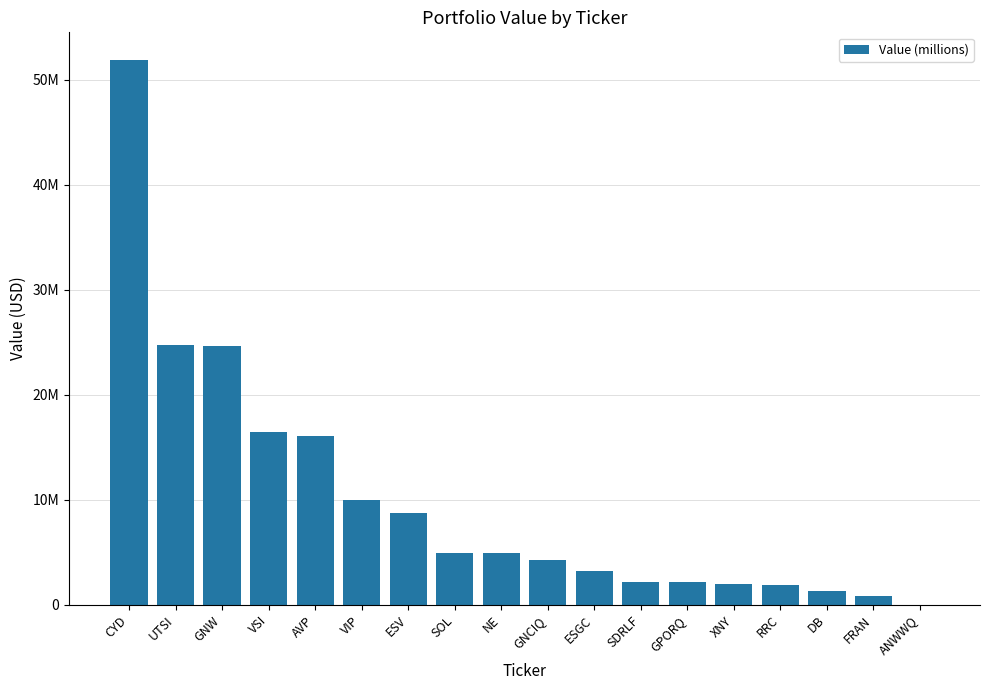

Is it true that the value at XNY is 2013000?

True